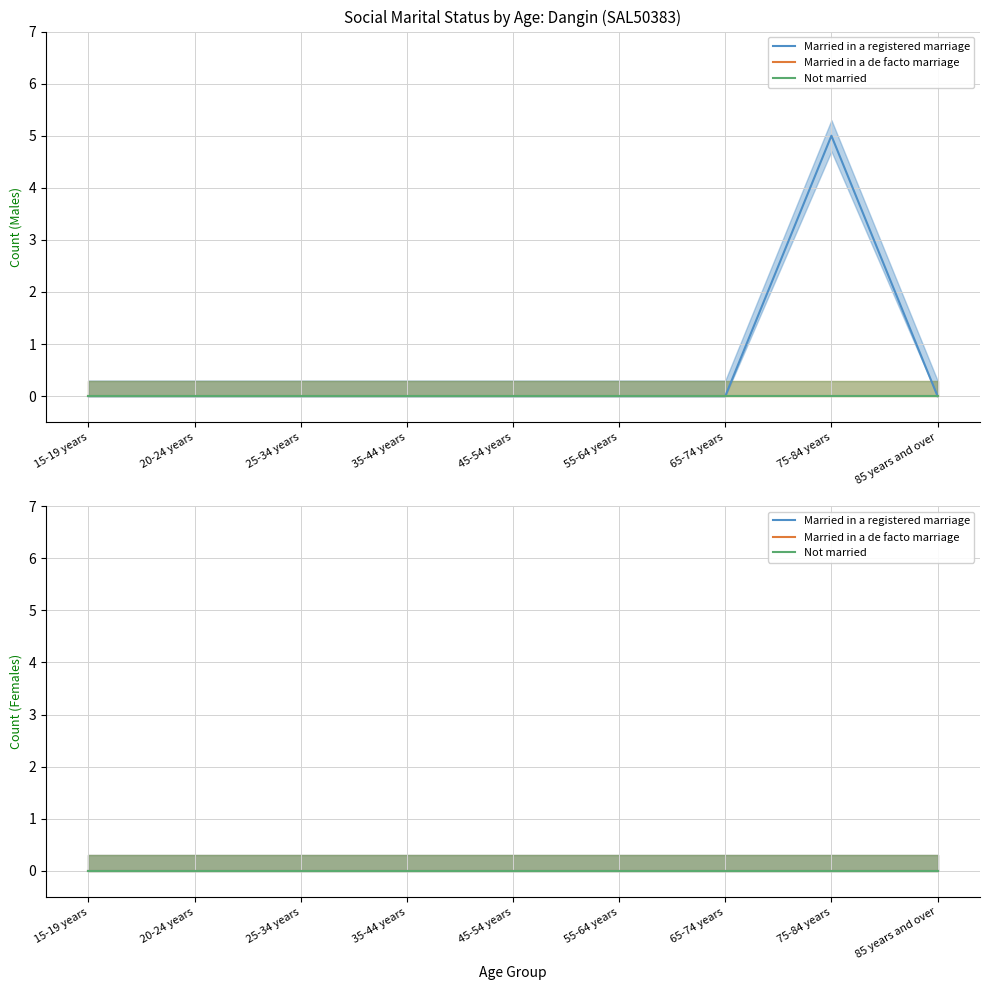

Between 35-44 years and 75-84 years, which is larger?

75-84 years